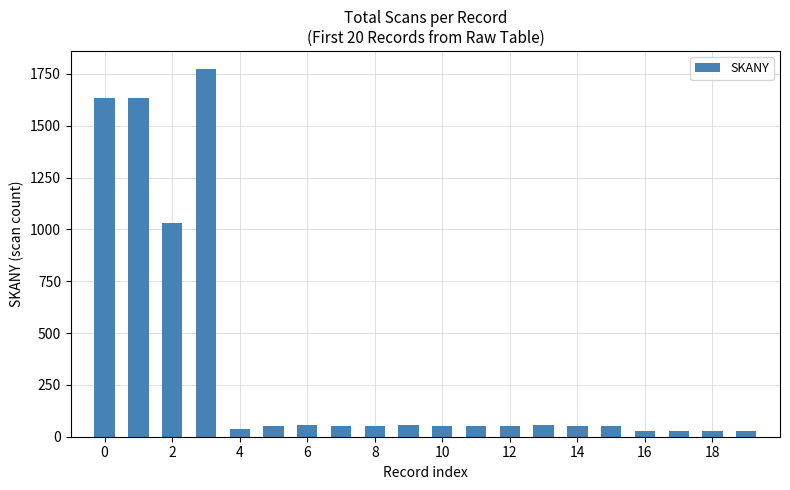

What is the greatest value displayed?

1772